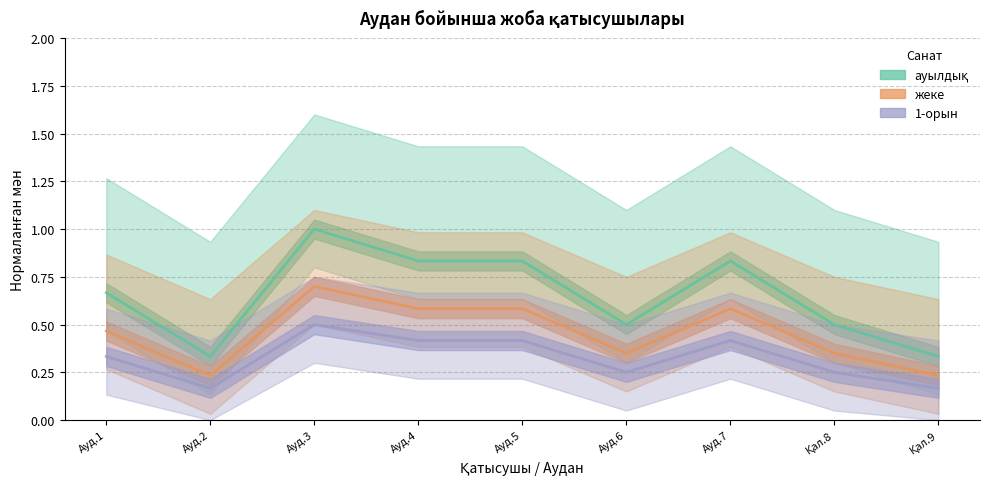

Reading right to left, extract all data points from this chart.

ауылдық: 0.3	0.5	0.8	0.5	0.8	0.8	1.0	0.3	0.7
жеке: 0.2	0.3	0.6	0.3	0.6	0.6	0.7	0.2	0.5
1-орын: 0.2	0.2	0.4	0.2	0.4	0.4	0.5	0.2	0.3